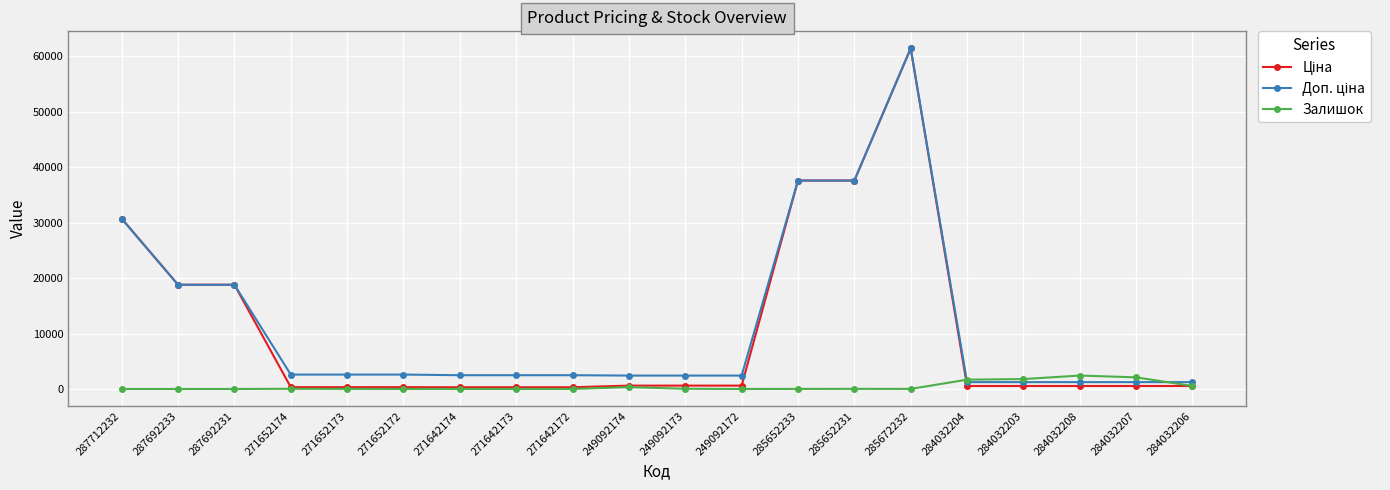

True or false: Залишок has more than 0 interior local peaks.

True